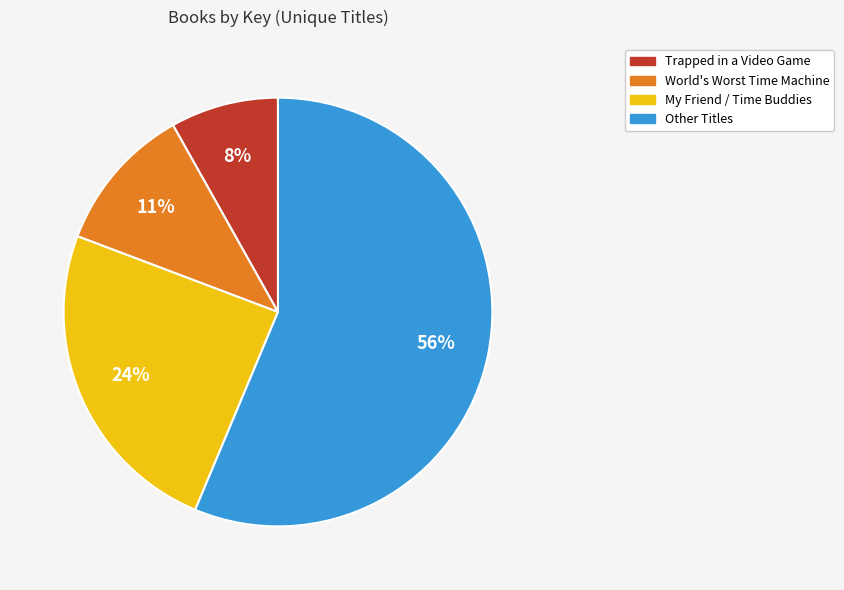

What is the majority slice?

Other Titles